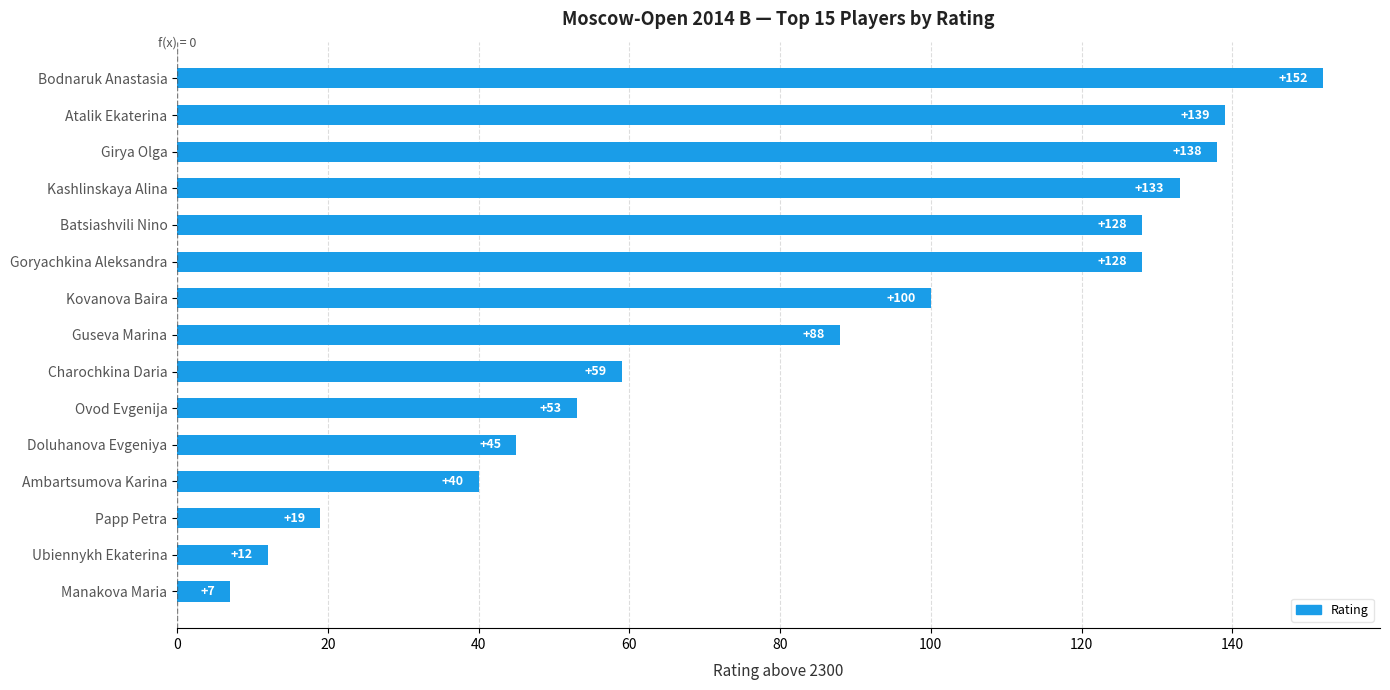

How many distinct data groups are displayed?

1